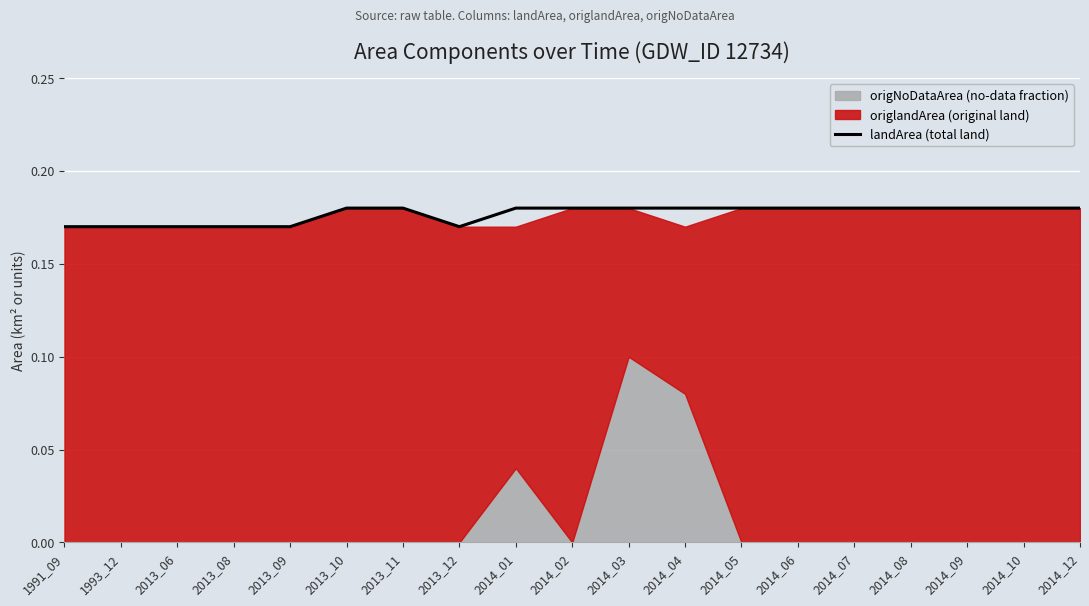

The value at 2014_09 is 0.1. True or false?

False